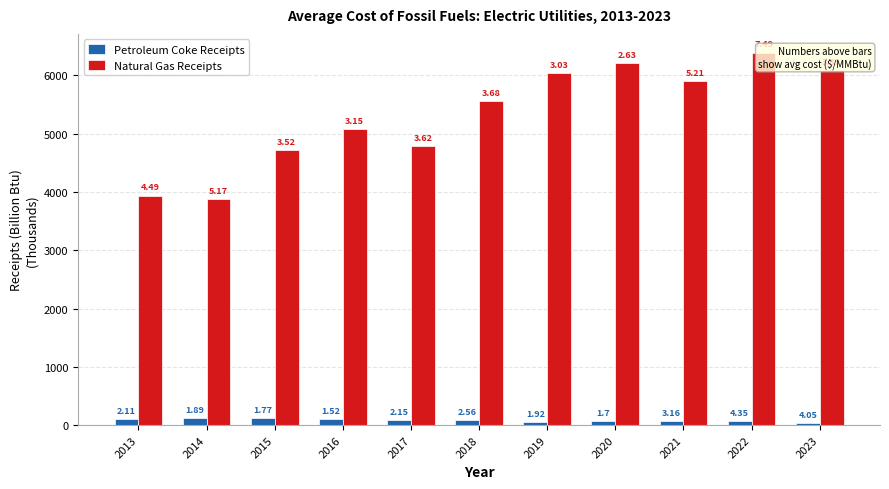

Where does the Natural Gas Receipts series first go above 5562?

2018